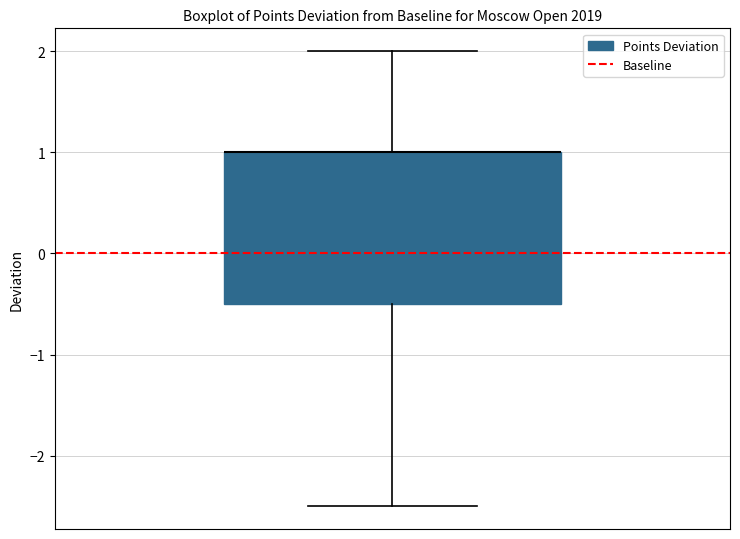

Transcribe this box plot: give where the median line is, the range the box spans, and where the two whiskers end, as read against the y-axis. The values are not printed on the chart, so give them approximately, as read against the axis.

median 1.0 (drawn on the box's upper edge), box -0.5 to 1.0, whiskers -2.5 to 2.0